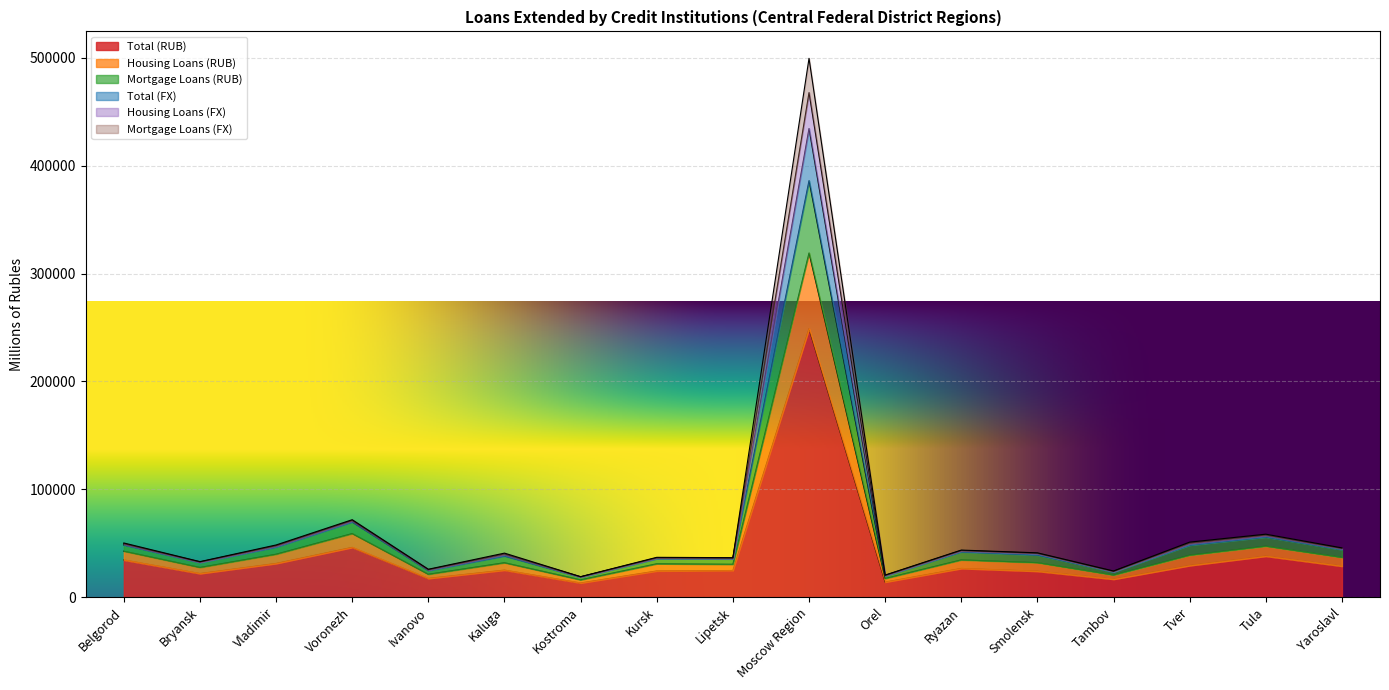

Reading left to right, extract all data points from this chart.

Total (RUB): Belgorod=34441	Bryansk=21854	Vladimir=31203	Voronezh=46116	Ivanovo=17330	Kaluga=25035	Kostroma=13115	Kursk=24229	Lipetsk=24649	Moscow Region=248898	Orel=13950	Ryazan=26566	Smolensk=24000	Tambov=16619	Tver=29279	Tula=37990	Yaroslavl=28738
Housing Loans (RUB): Belgorod=48284	Bryansk=32017	Vladimir=46292	Voronezh=69636	Ivanovo=24586	Kaluga=38072	Kostroma=18511	Kursk=35650	Lipetsk=35451	Moscow Region=386129	Orel=19587	Ryazan=41941	Smolensk=39052	Tambov=23360	Tver=48242	Tula=55747	Yaroslavl=44087
Mortgage Loans (RUB): Belgorod=49037	Bryansk=32381	Vladimir=47117	Voronezh=70552	Ivanovo=25127	Kaluga=39264	Kostroma=18692	Kursk=36127	Lipetsk=35900	Moscow Region=434427	Orel=19960	Ryazan=42897	Smolensk=40283	Tambov=23682	Tver=49374	Tula=56848	Yaroslavl=44743
Total (FX): Belgorod=50175	Bryansk=32881	Vladimir=48324	Voronezh=71749	Ivanovo=25828	Kaluga=40772	Kostroma=18931	Kursk=36865	Lipetsk=36541	Moscow Region=499511	Orel=20411	Ryazan=43594	Smolensk=41038	Tambov=24201	Tver=50978	Tula=58326	Yaroslavl=45643
Housing Loans (FX): Belgorod=49612	Bryansk=32645	Vladimir=47748	Voronezh=71174	Ivanovo=25480	Kaluga=40054	Kostroma=18812	Kursk=36510	Lipetsk=36224	Moscow Region=467741	Orel=20186	Ryazan=43248	Smolensk=40698	Tambov=23942	Tver=50186	Tula=57604	Yaroslavl=45200
Mortgage Loans (FX): Belgorod=42576	Bryansk=27483	Vladimir=39755	Voronezh=58906	Ivanovo=21177	Kaluga=31878	Kostroma=16027	Kursk=30913	Lipetsk=30451	Moscow Region=319075	Orel=17275	Ryazan=34489	Smolensk=31934	Tambov=20452	Tver=38855	Tula=47234	Yaroslavl=36798